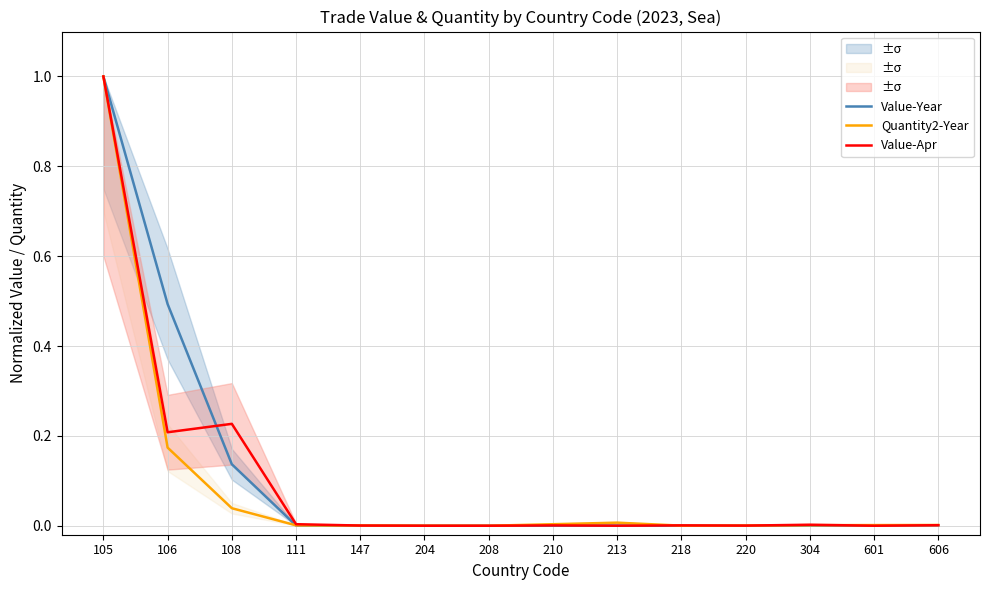

At which category does Quantity2-Year reach its first local peak?

213